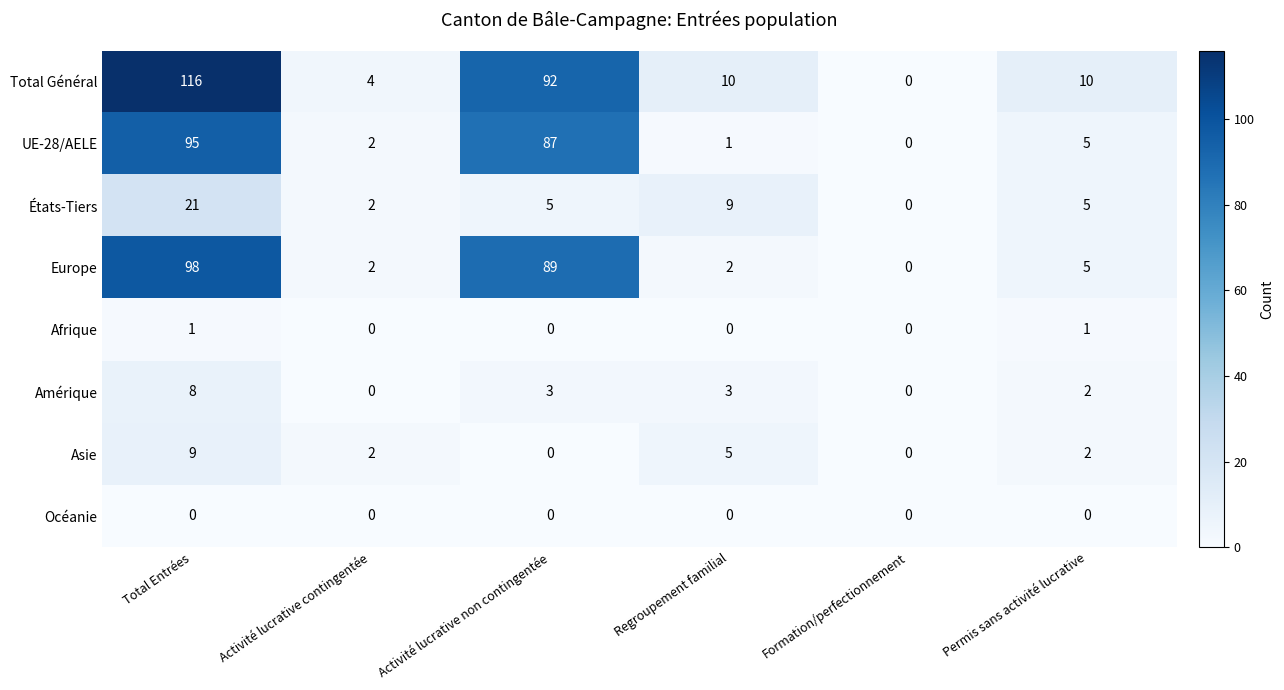

Between Total Entrées and Formation/perfectionnement, which series saw the biggest shift?

Total Général